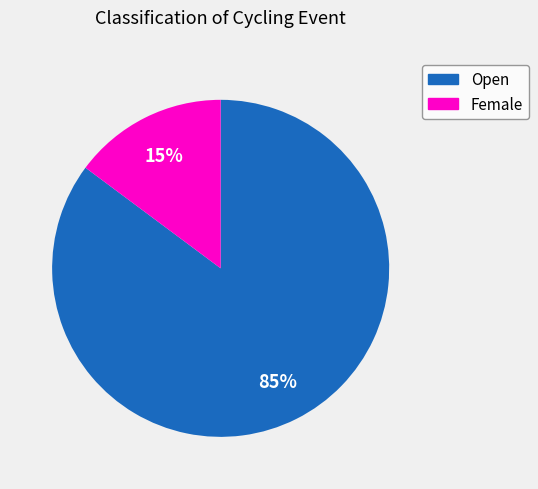

To the nearest percent, what is the difference between the largest and smallest slice percentages?

70%